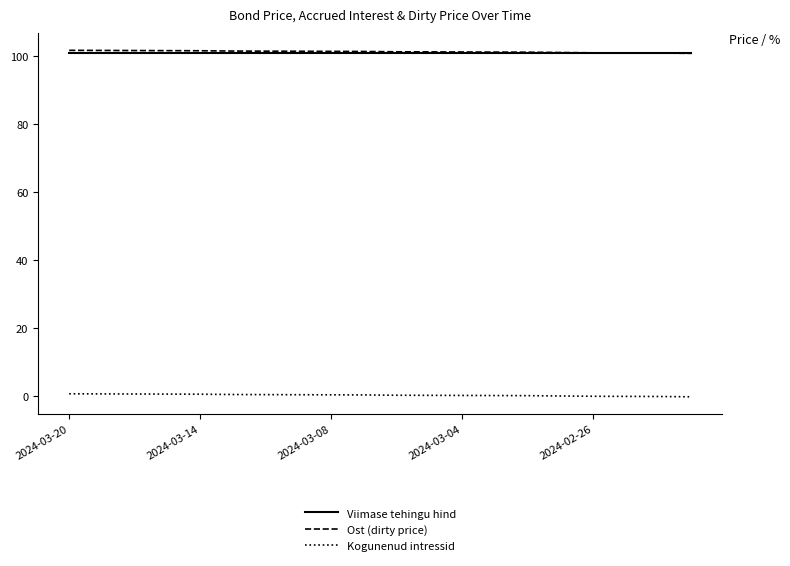

At how many categories does at least one series exceed 3?

20